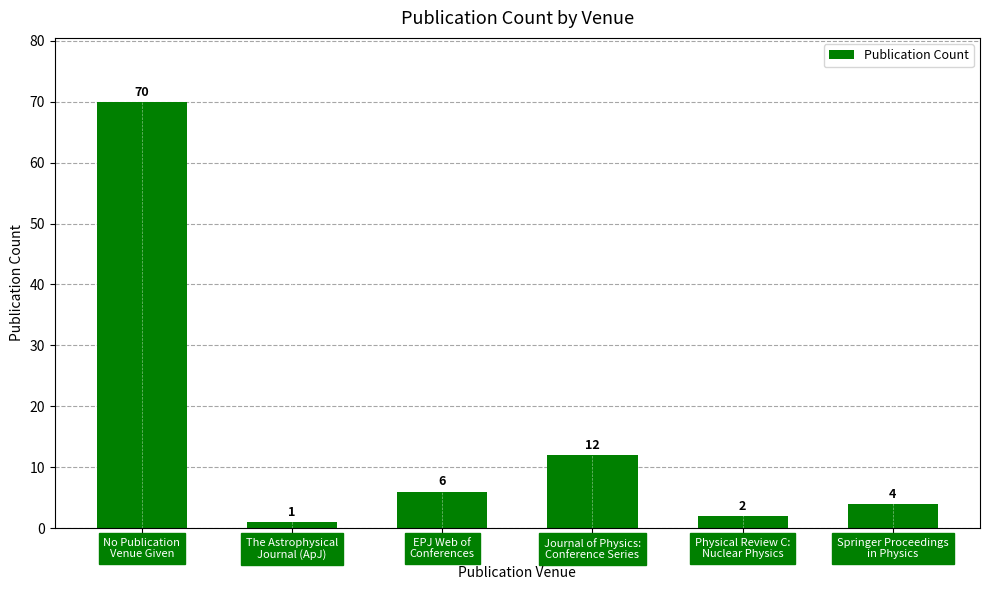

Rank the categories by value from highest to lowest.

No Publication
Venue Given, Journal of Physics:
Conference Series, EPJ Web of
Conferences, Springer Proceedings
in Physics, Physical Review C:
Nuclear Physics, The Astrophysical
Journal (ApJ)